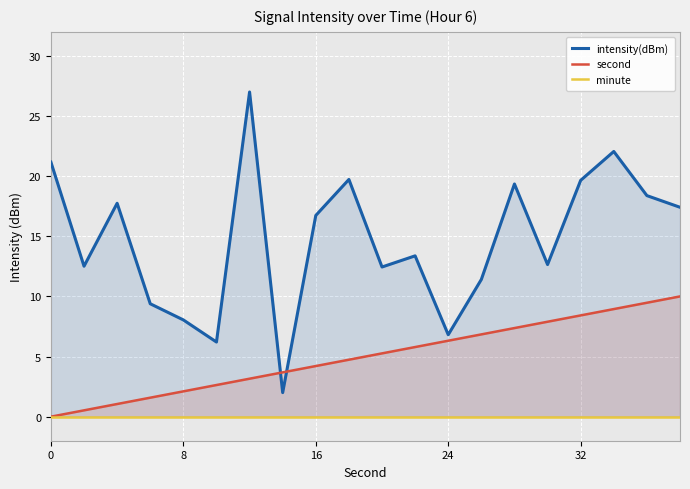

How many distinct data groups are displayed?

3